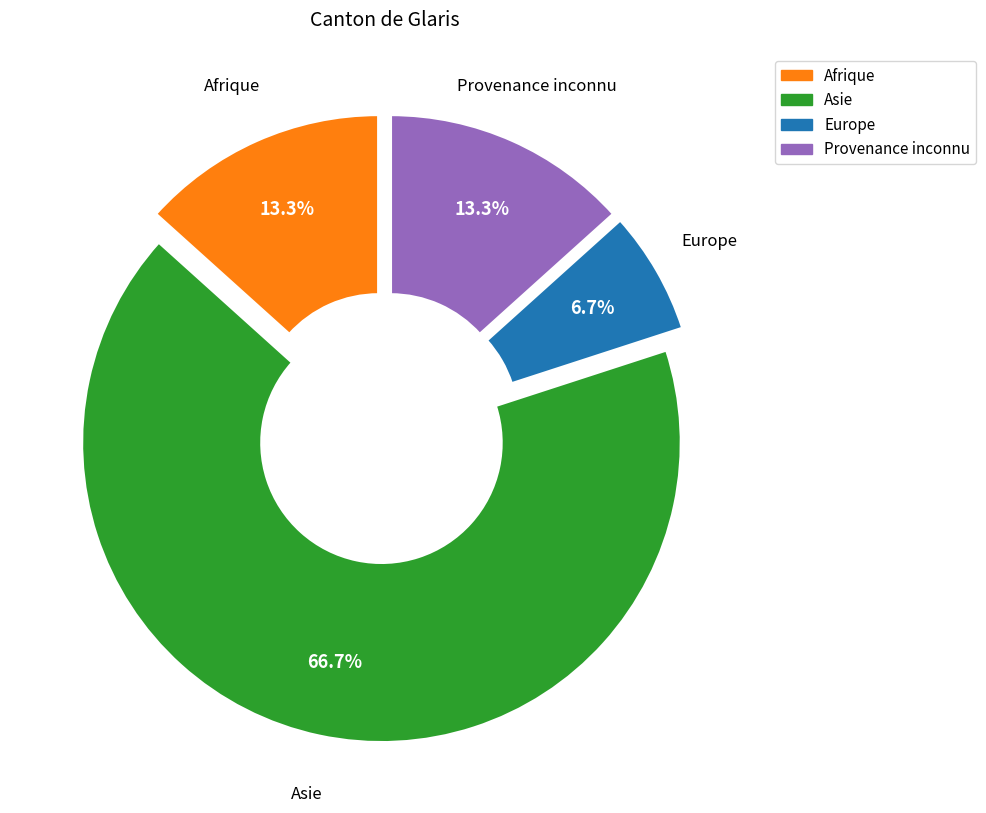

How many slices are in this pie chart?

4